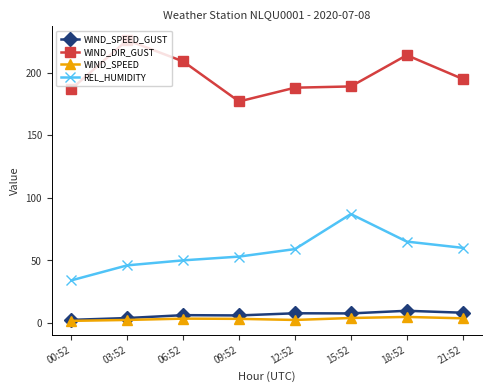

Rank the series by their maximum value, from highest to lowest.

WIND_DIR_GUST, REL_HUMIDITY, WIND_SPEED_GUST, WIND_SPEED